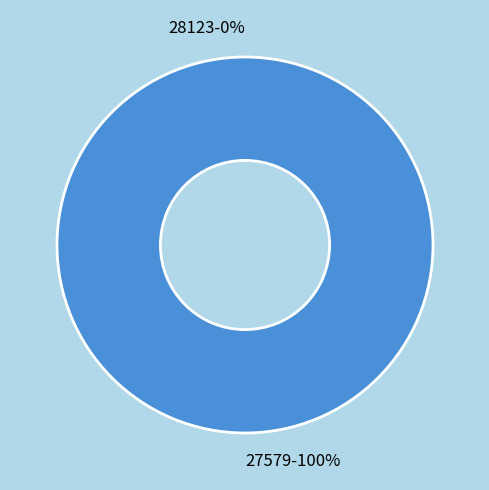

Is it true that 27579 is 91% of the pie?

False